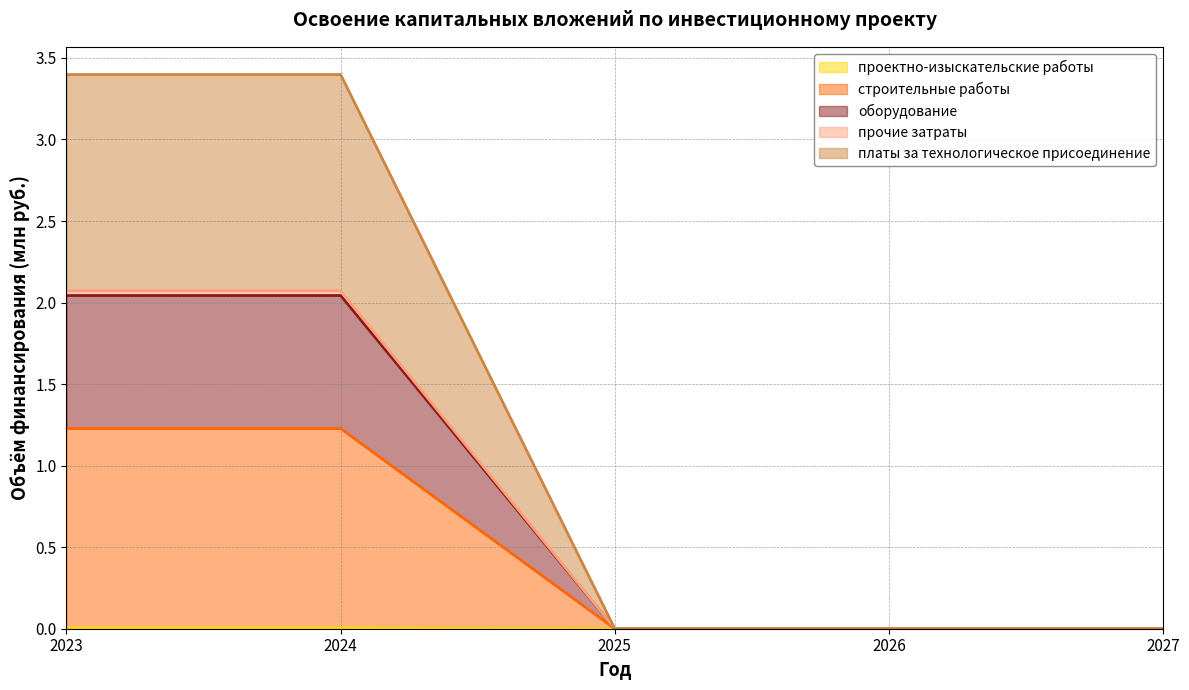

Is it true that строительные работы (линия) equals 0.7 at 2025?

False